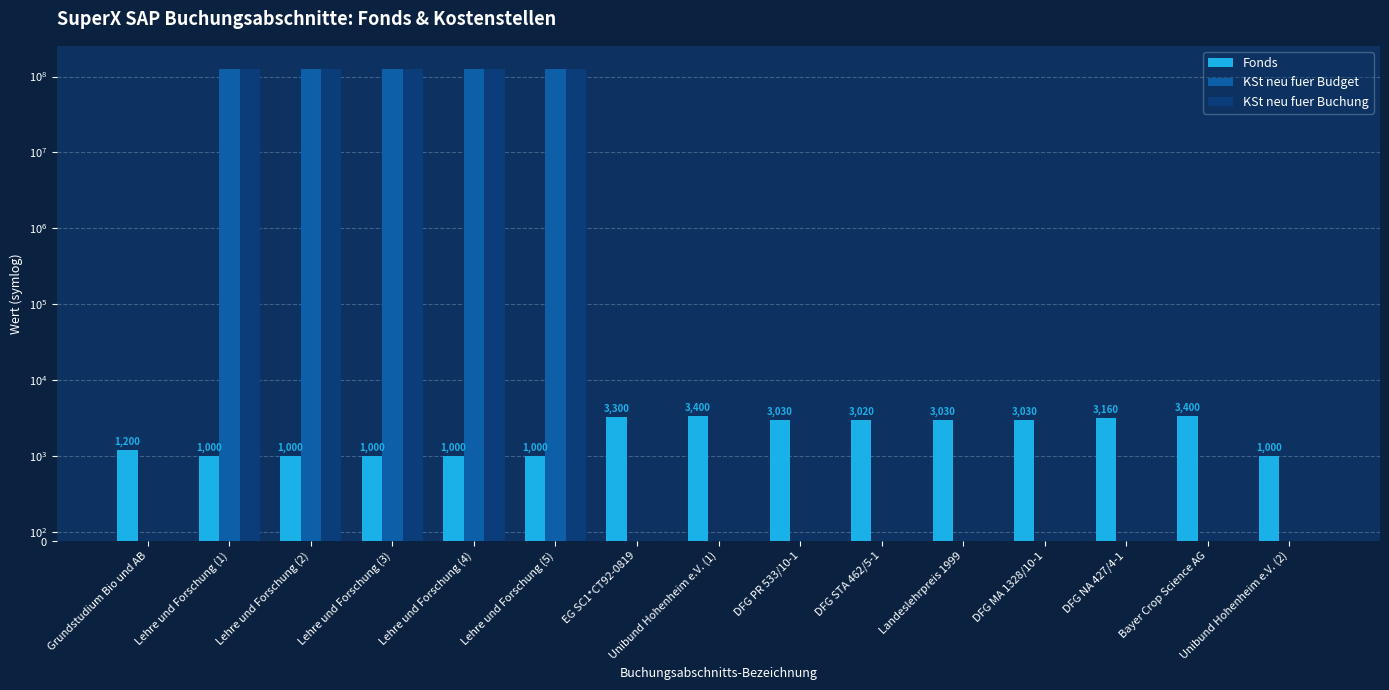

How many positive values does the KSt neu fuer Buchung series have?

5